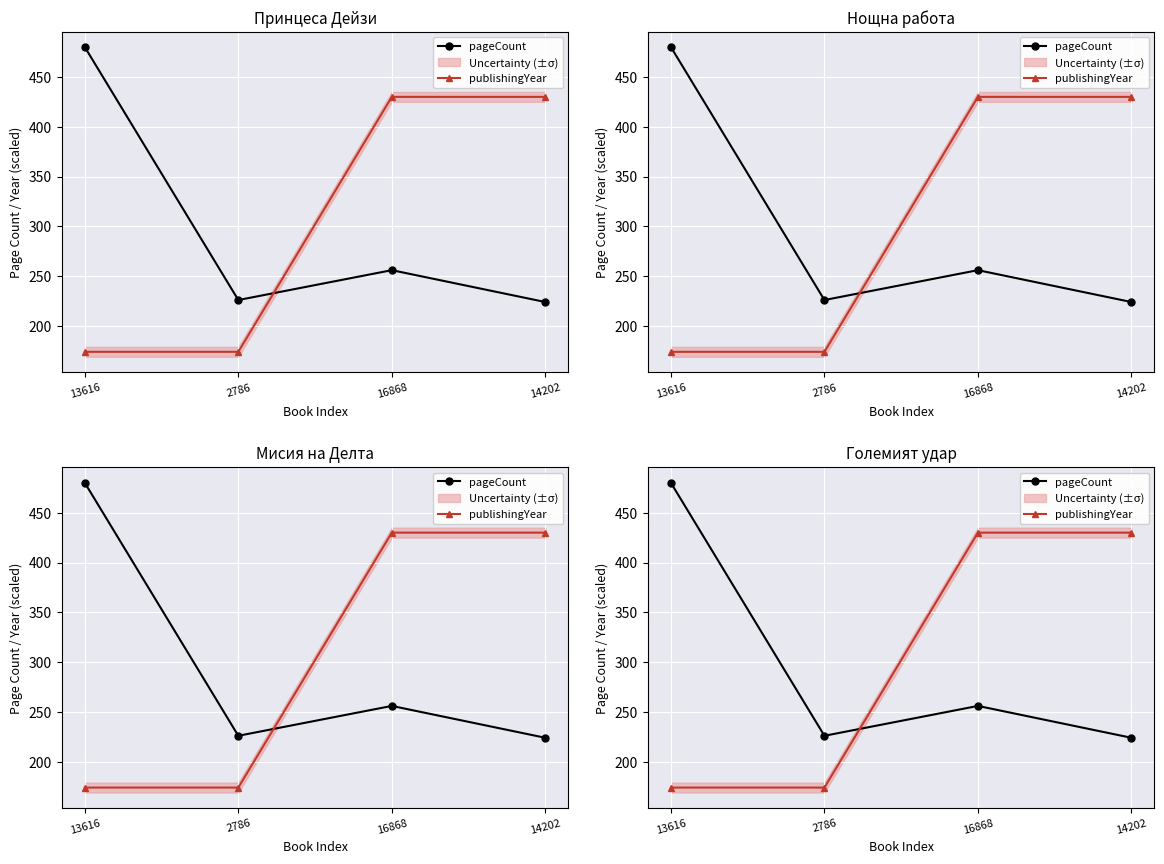

What position from the left is 16868?

3